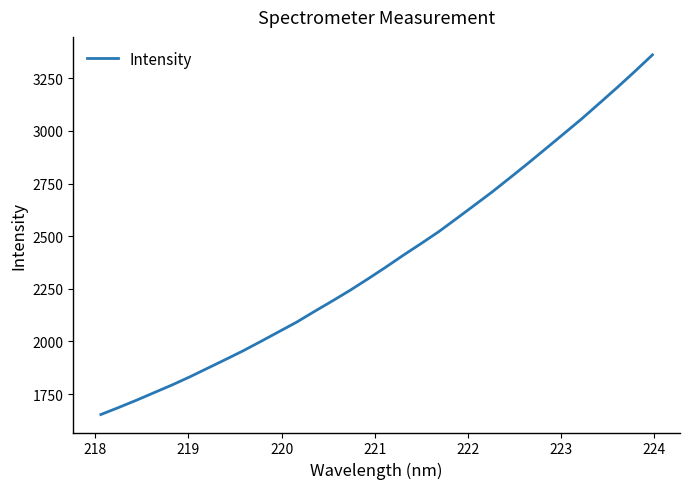

What is the greatest value displayed?

3361.4